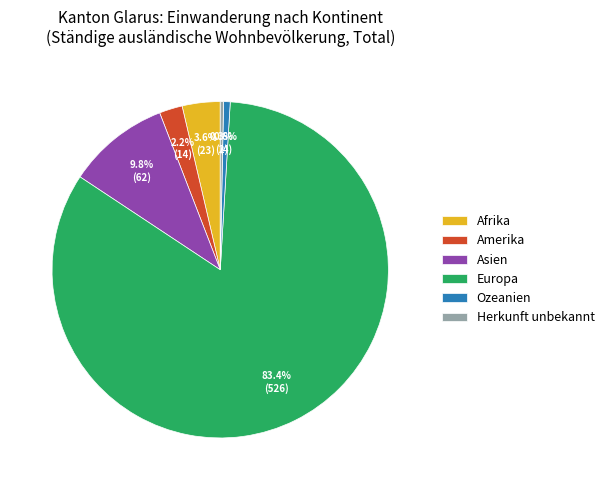

To the nearest percent, what portion does Afrika represent?

4%